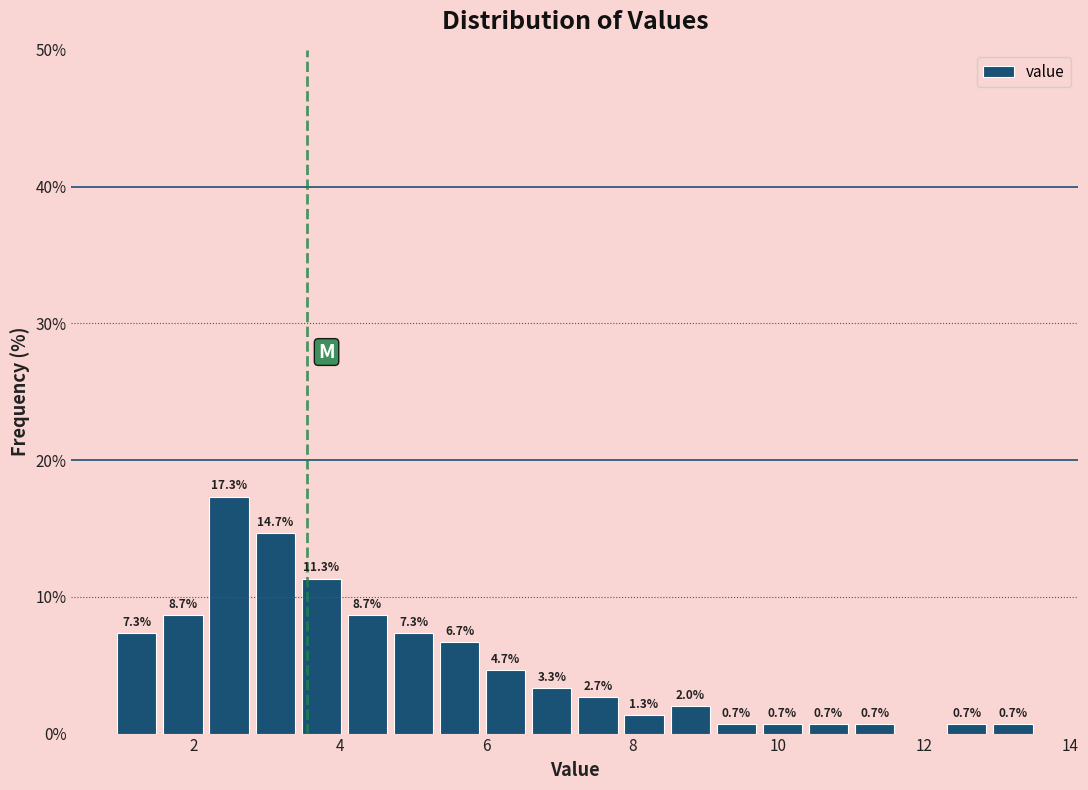

Around what value on the x-axis is the tallest bar? Give the approximate position of its centre, as read against the axis.

2.4